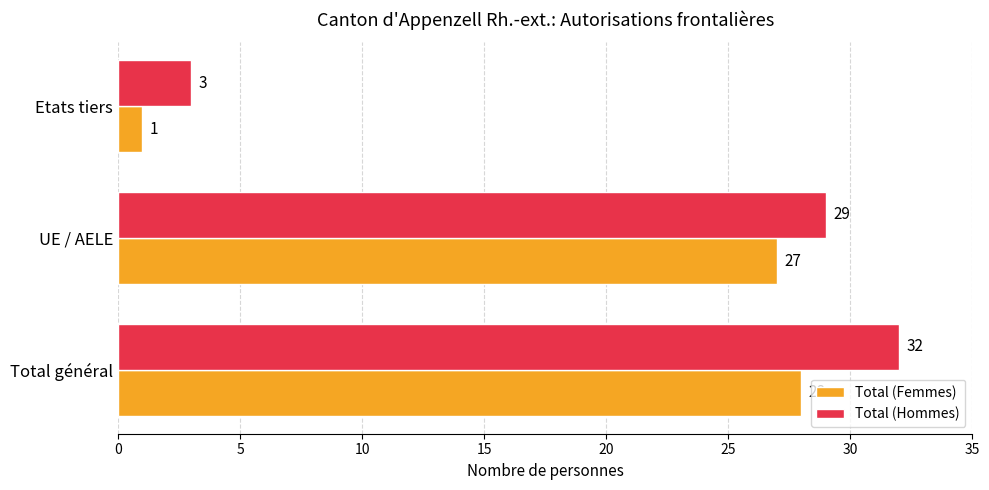

At which category is the sum across all series the highest?

Total général